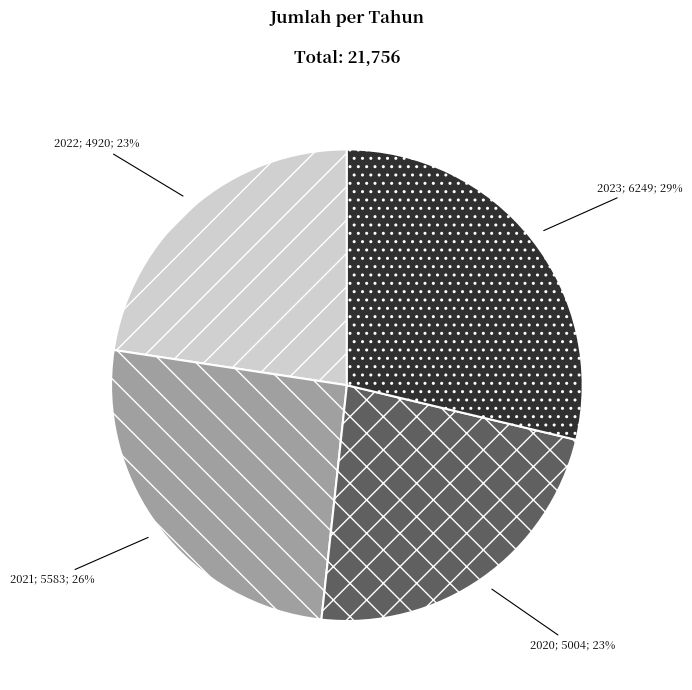

To the nearest percent, what is the difference between the largest and smallest slice percentages?

6%